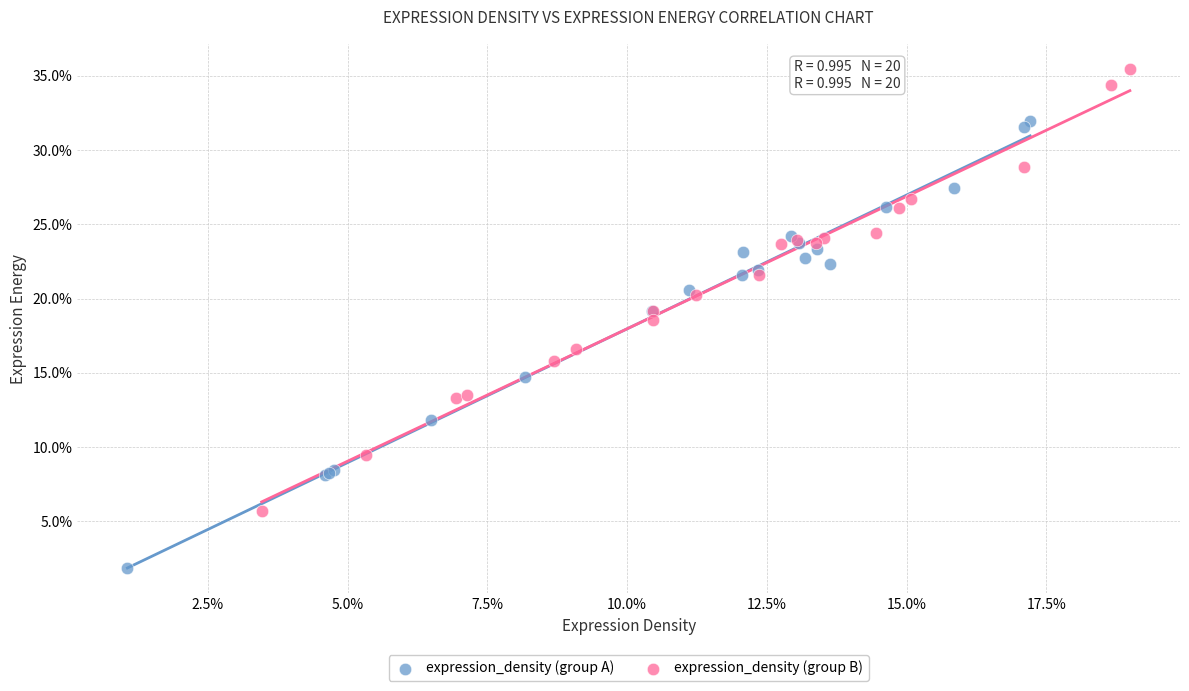

Which series contains the lowest Y value?

expression_density (group A)